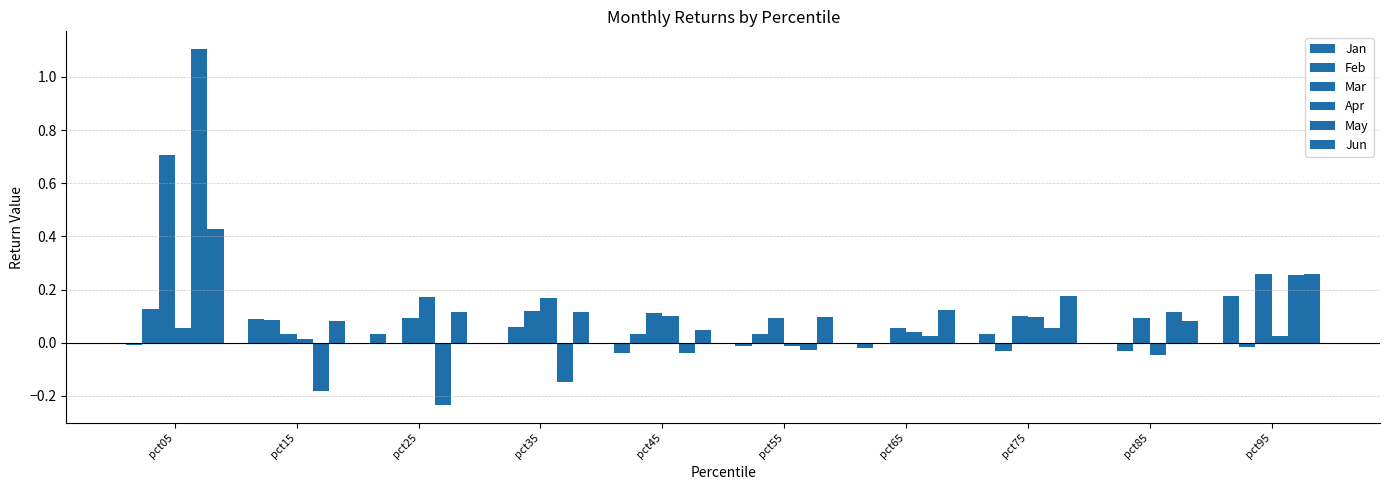

Is it true that Jun equals 0.1 at pct45?

False